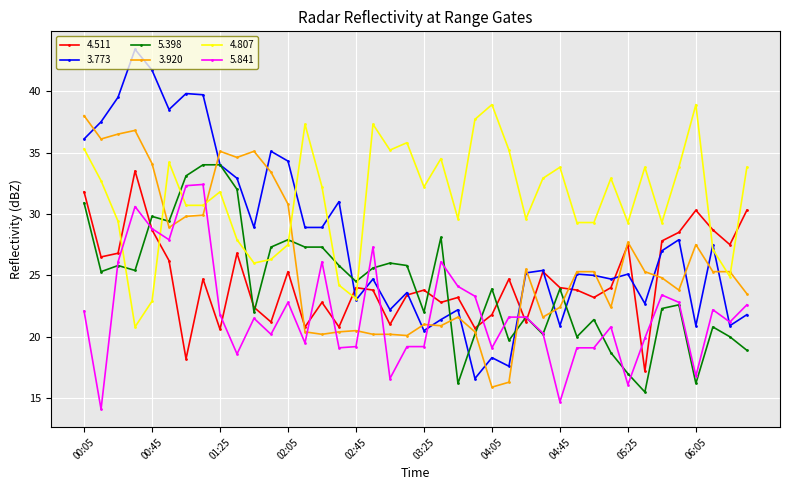

Which series ends up on top after the final intersection of 4.807 and 5.841?

4.807